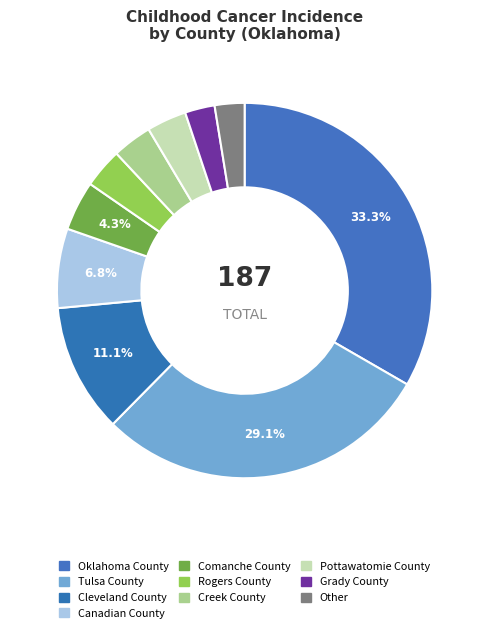

Is Pottawatomie County the majority of the pie?

No